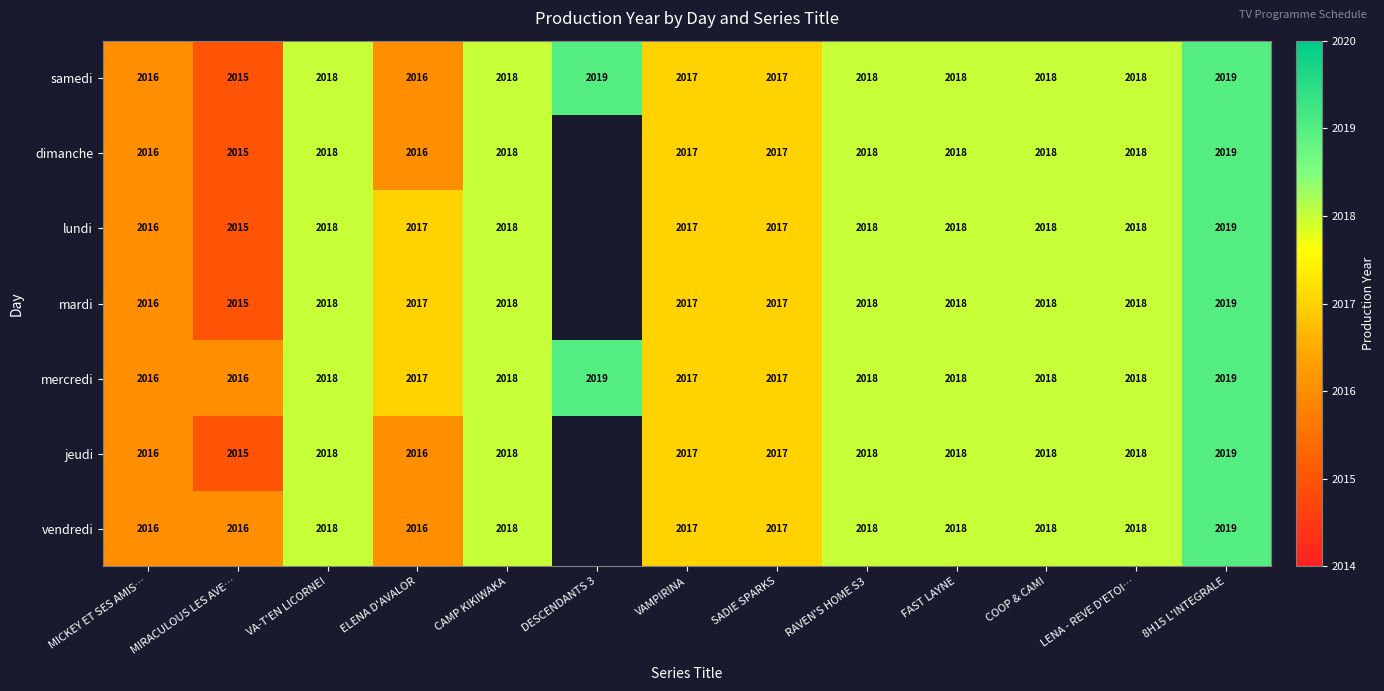

The samedi series shows 3342.5 at RAVEN'S HOME S3. True or false?

False